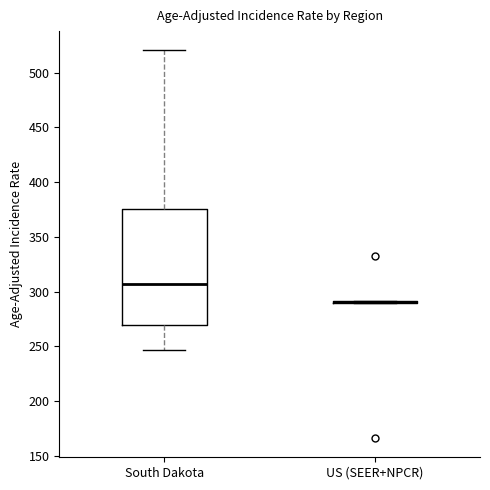

Reading left to right, read every box against the y-axis: the position of its median line, the range the box covers, and the ends of its whiskers. The values are not printed on the chart, so give them approximately, as read against the axis.

South Dakota: median 305, box 270 to 375, whiskers 245 to 520
US (SEER+NPCR): box collapsed to a line at 290, whiskers 290 to 290